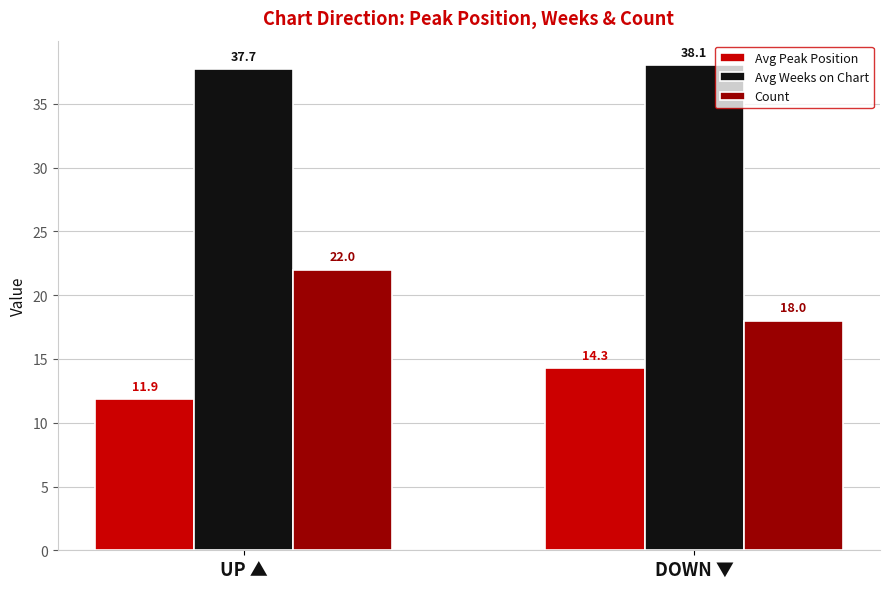

Between UP ▲ and DOWN ▼, which series saw the biggest shift?

Count